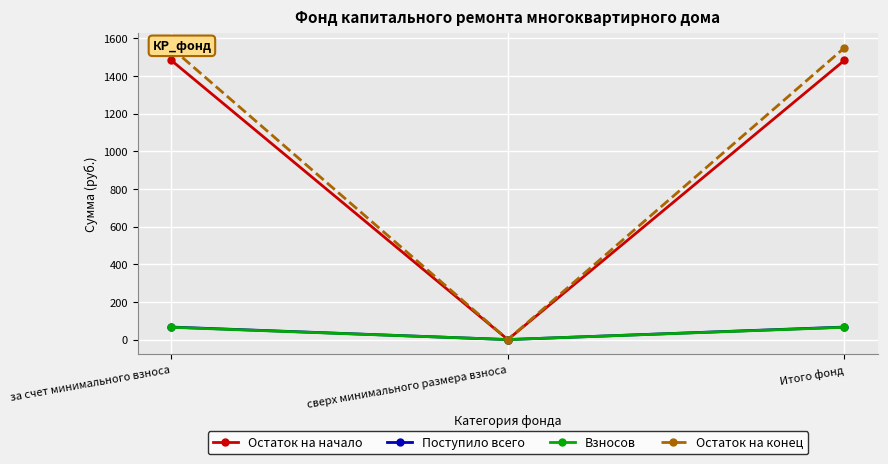

Rank the series at Итого фонд from highest to lowest value.

Остаток на конец, Остаток на начало, Поступило всего, Взносов